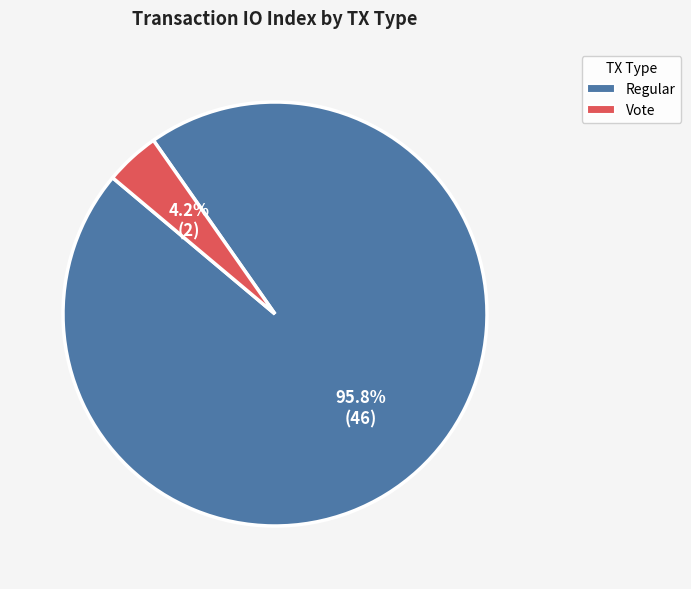

Is the sum of Vote and Regular greater than half?

Yes